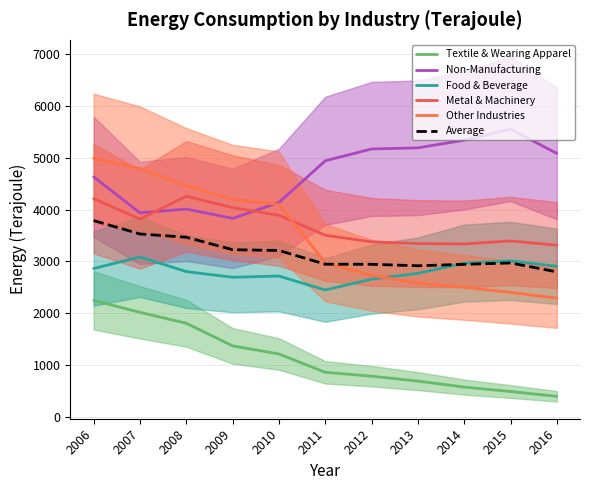

At which category is the sum across all series the highest?

2006